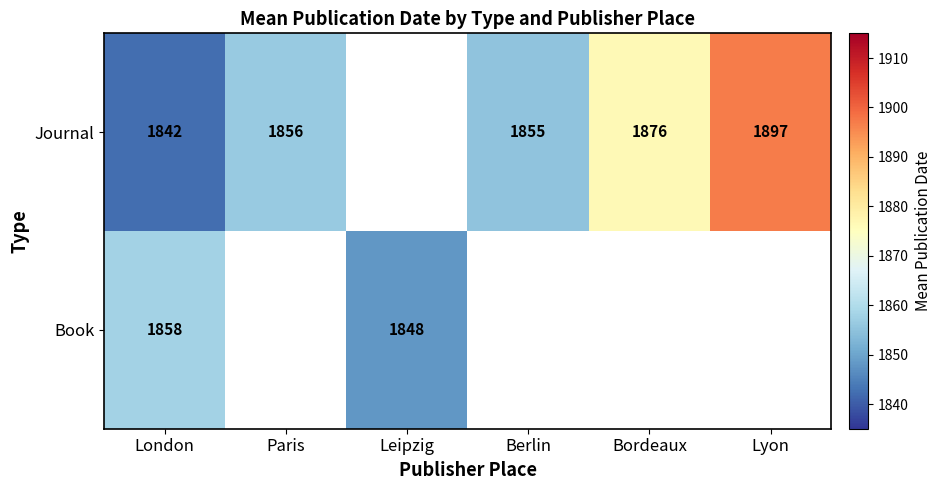

At London, list the series in order from largest to smallest.

Book, Journal